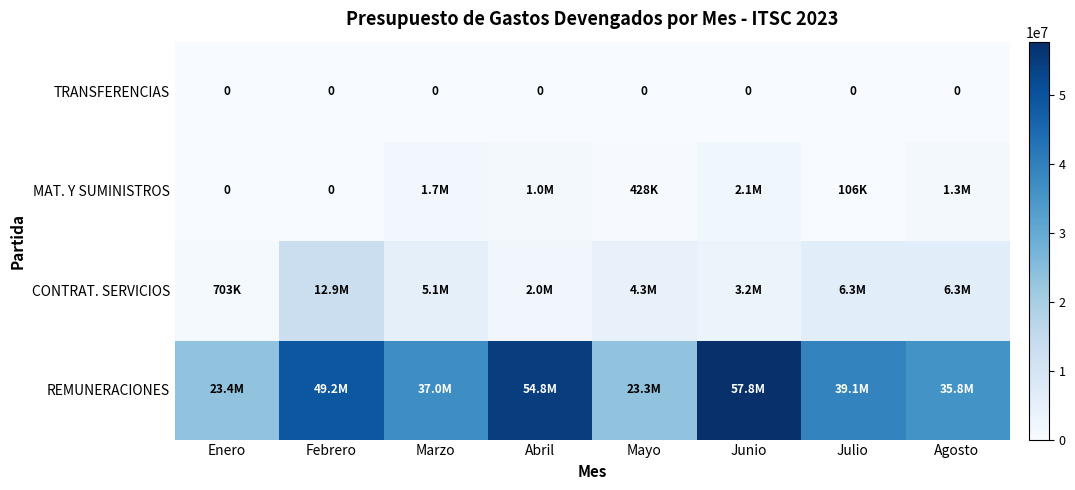

Which series has the largest total across all categories?

REMUNERACIONES